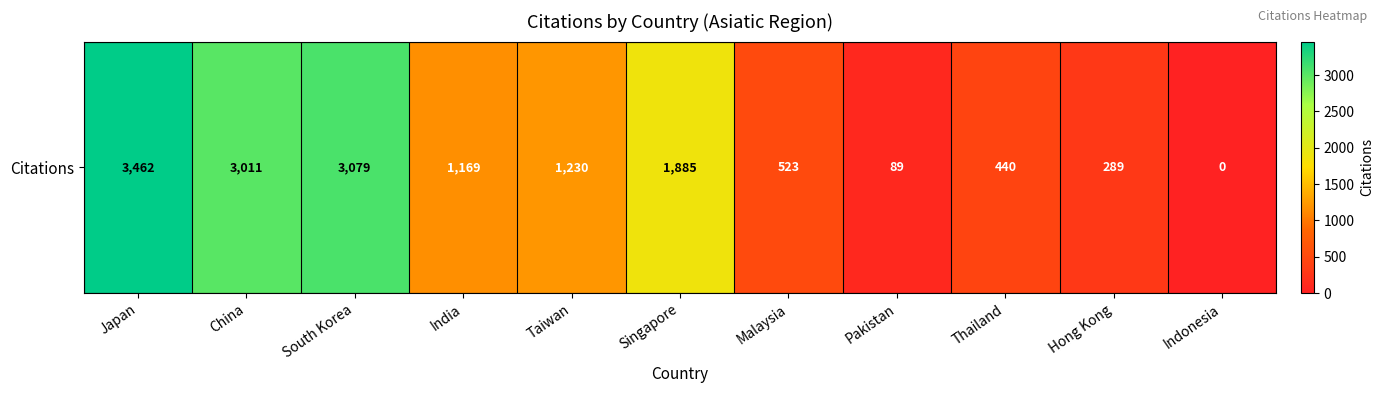

How many values exceed 1169?

5